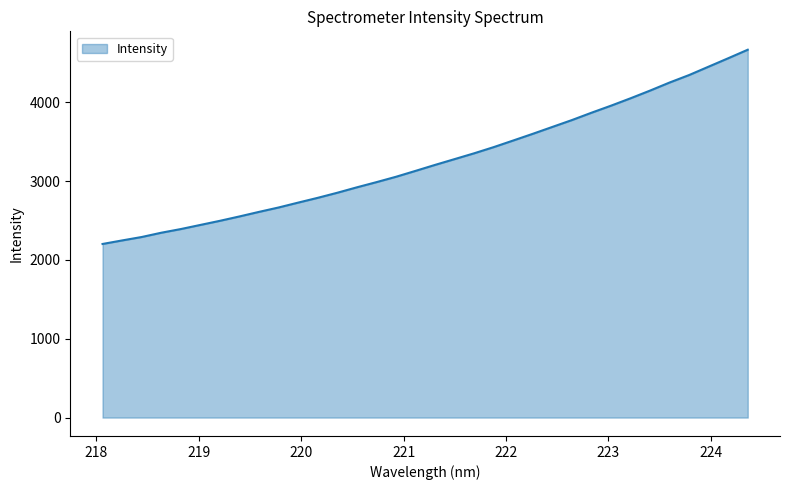

What is the greatest value displayed?

4668.0